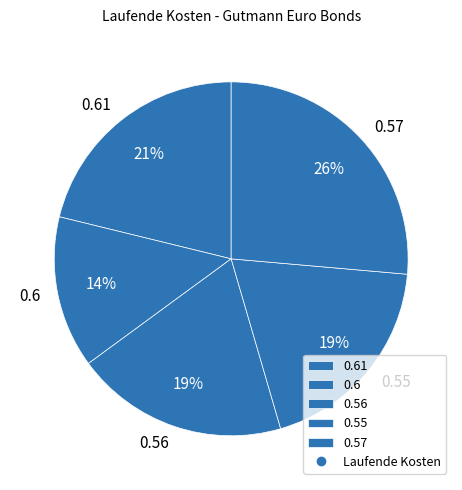

What is the largest slice in the pie chart?

0.57